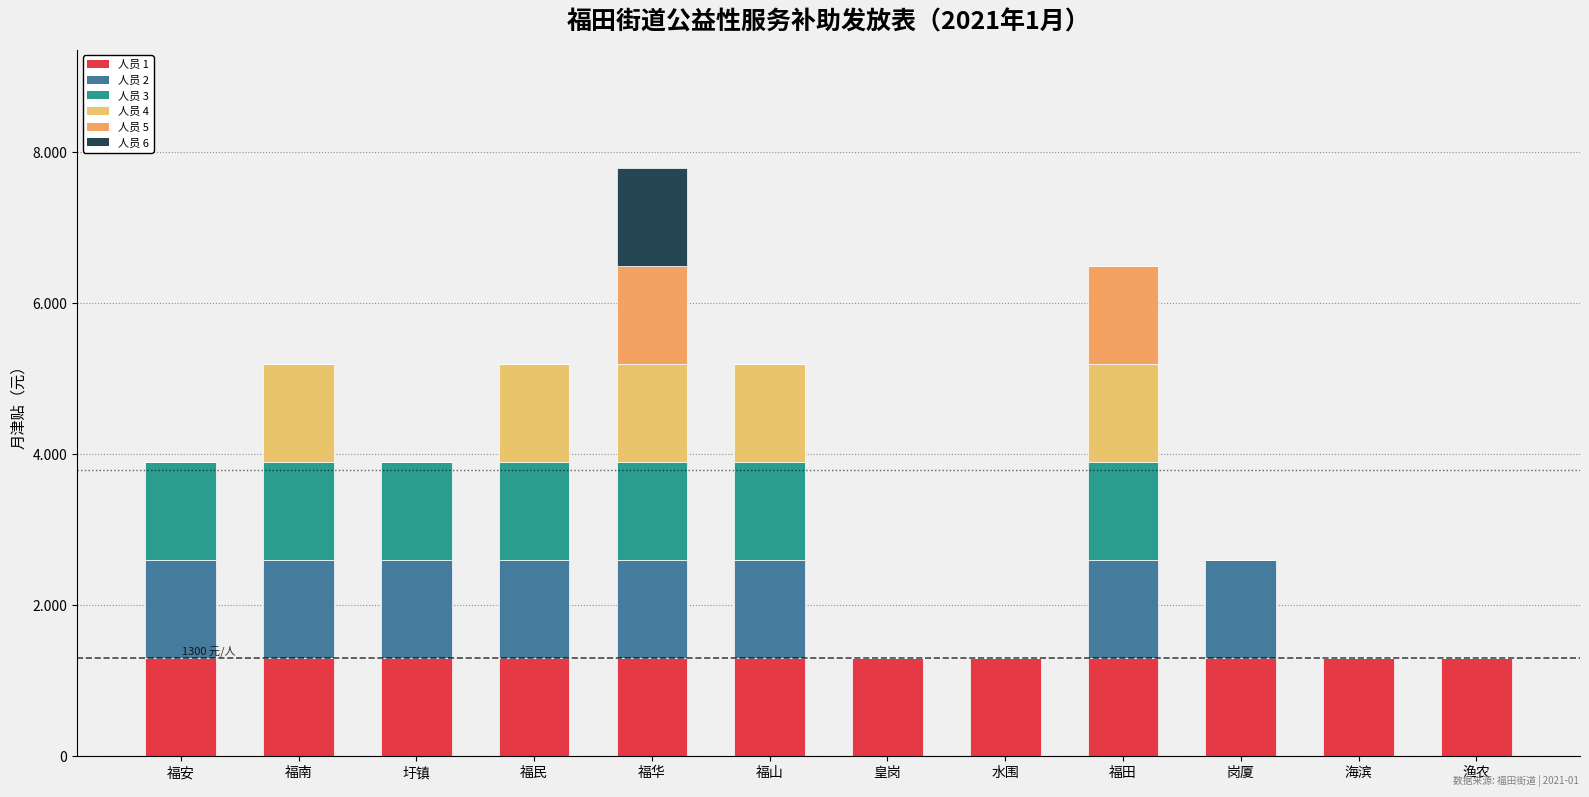

Is it true that 人员4 equals 775 at 圩镇?

False